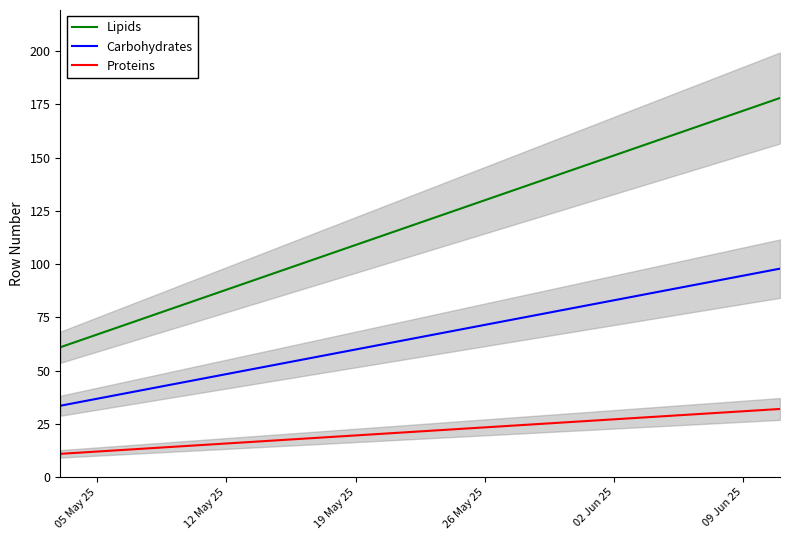

Does the chart display data point markers on the line(s)?

No